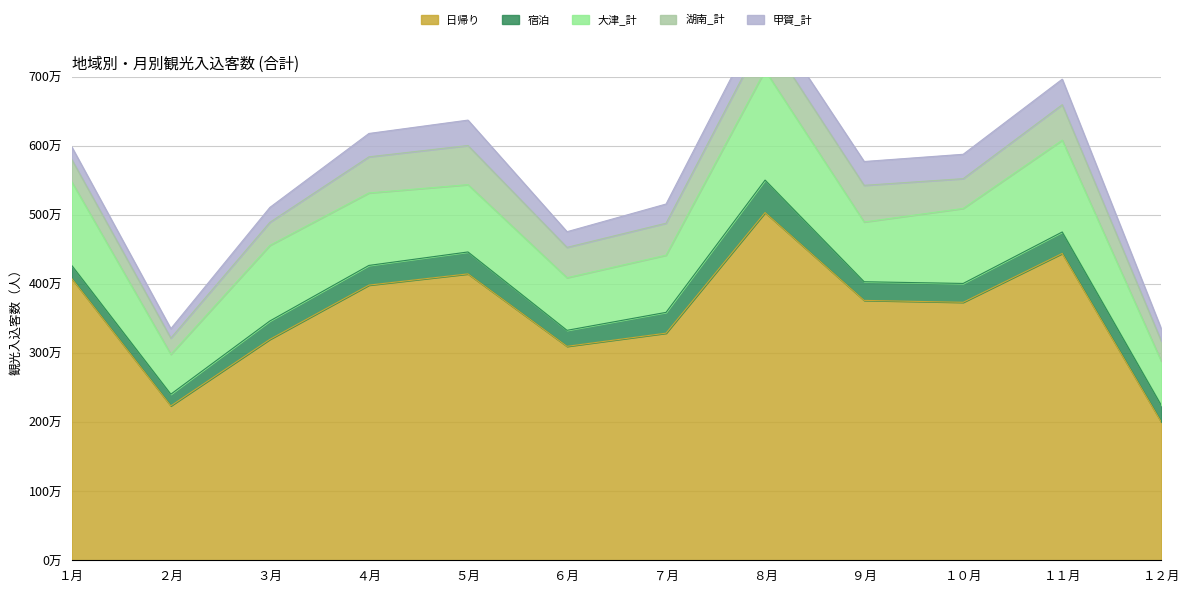

What is the difference between the highest and lowest values at １２月?

1825400